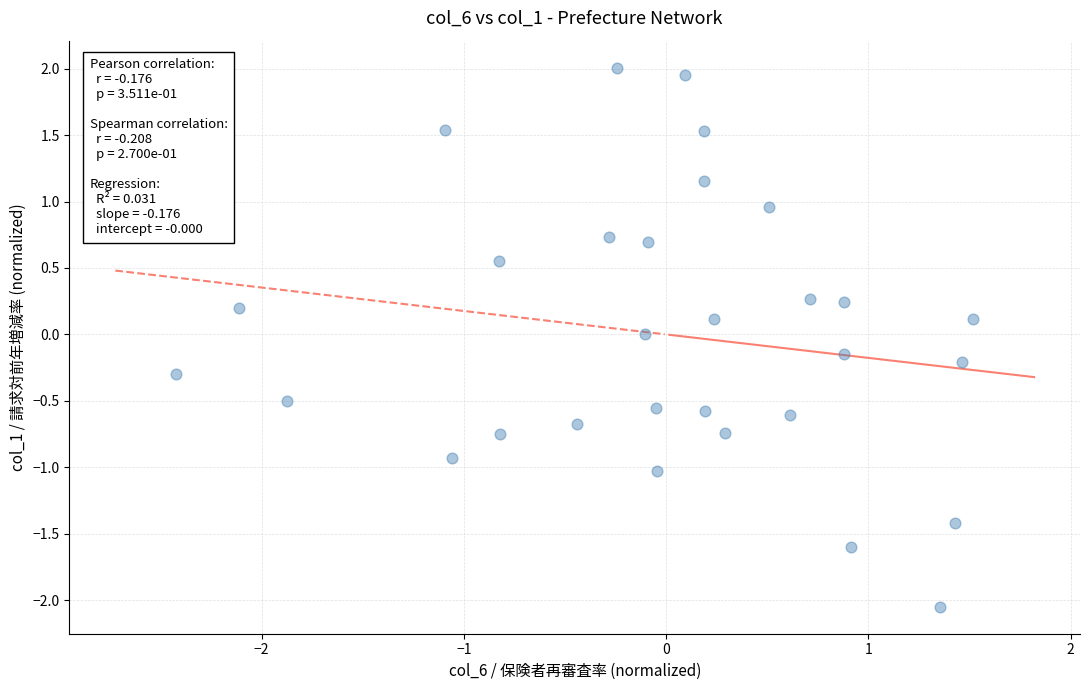

What is the range of X values (max minus min)?

3.9